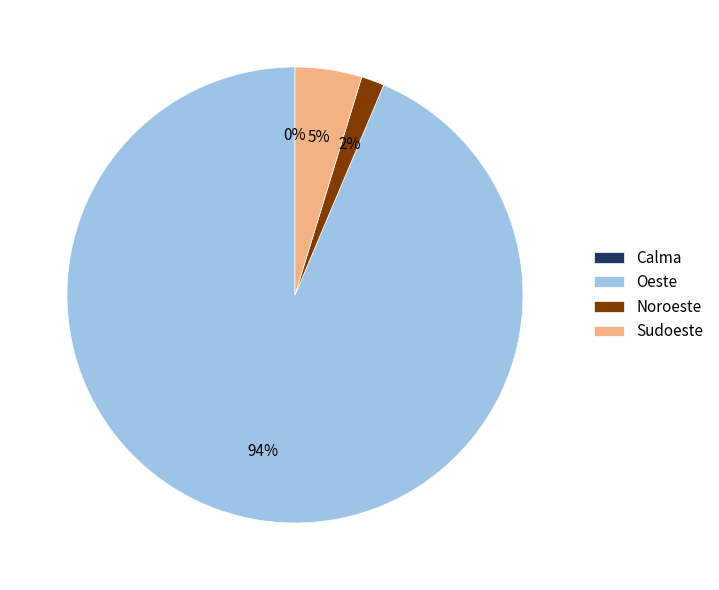

What is the ratio of the value at Sudoeste to the value at Noroeste?

2.9